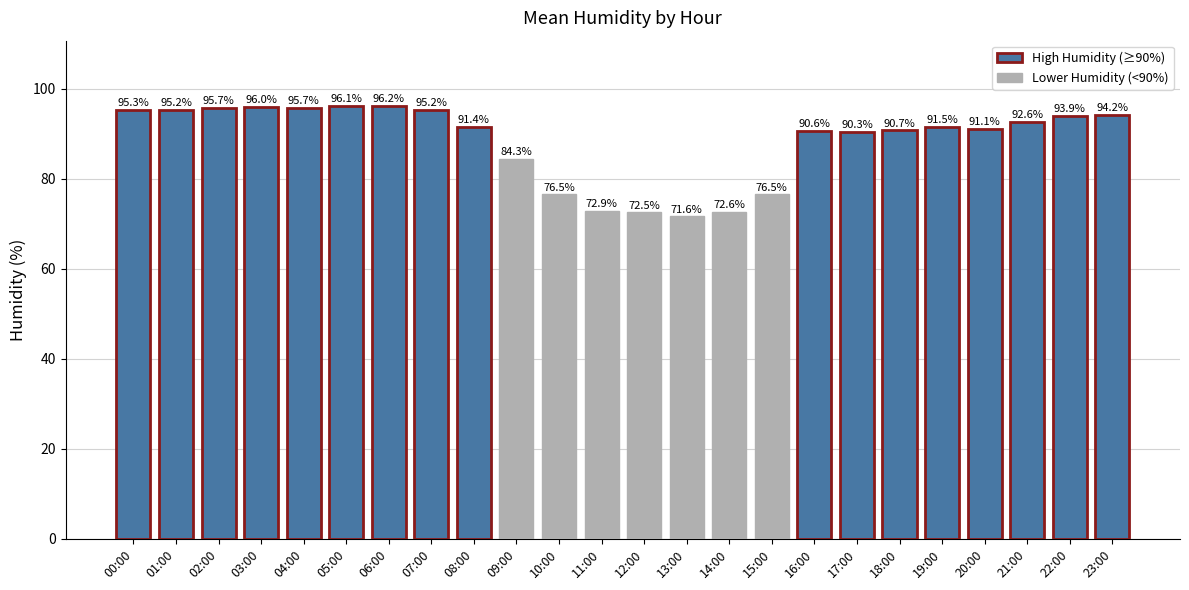

Which label corresponds to the largest value in the chart?

06:00